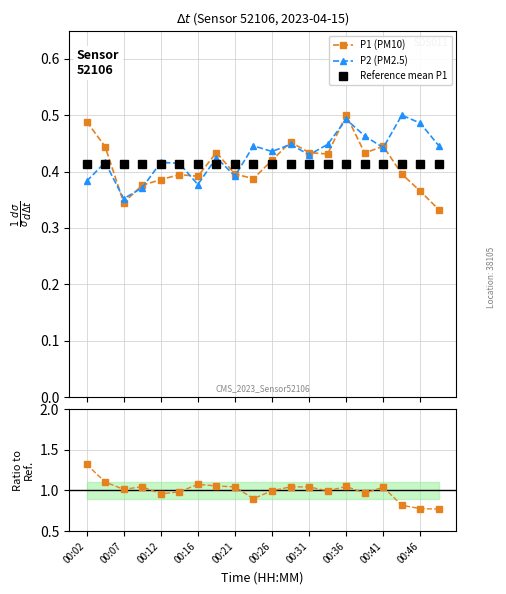

True or false: P2 (PM2.5) has more than 0 interior local peaks.

True